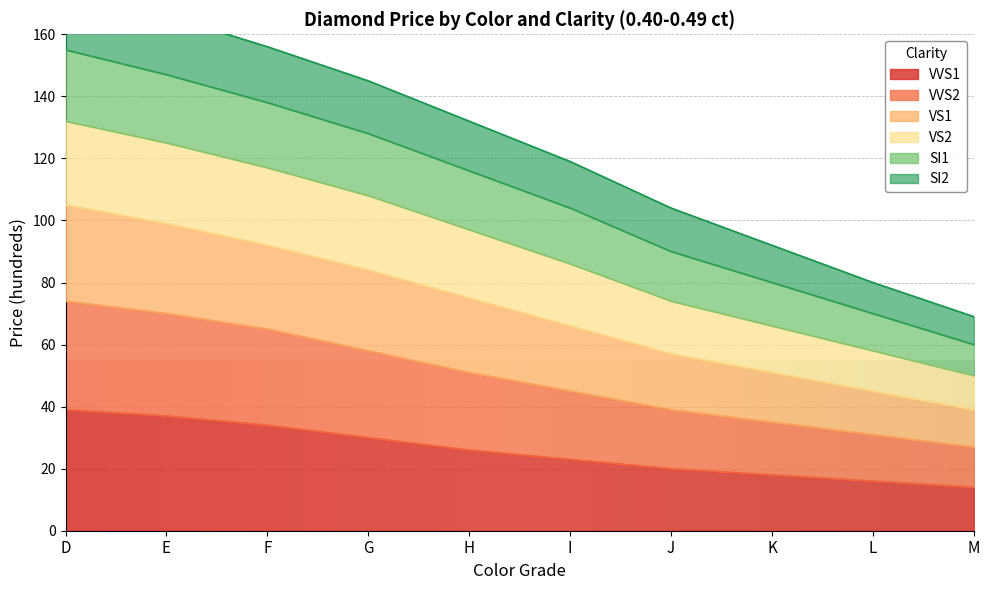

What is the maximum value for VVS1?

39